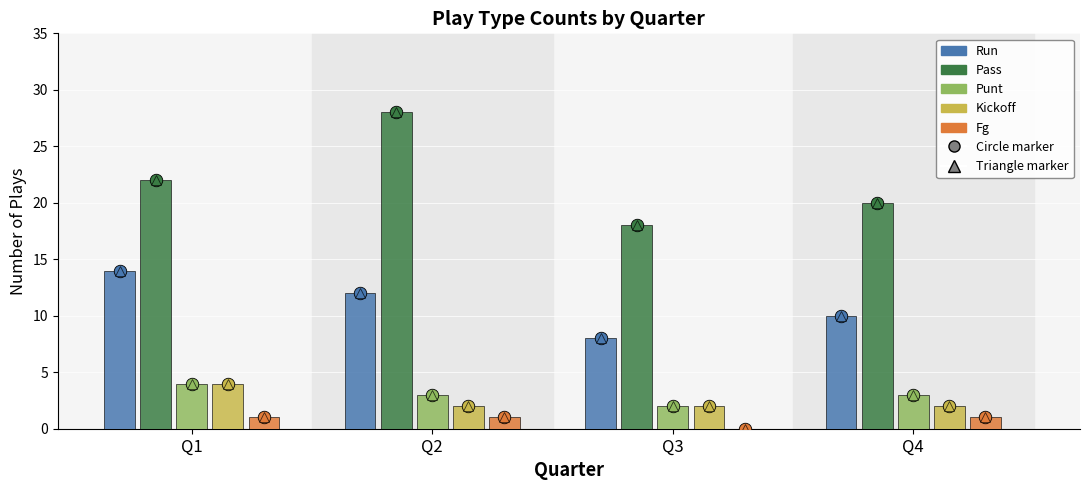

Which category has the highest value across all series?

Q2